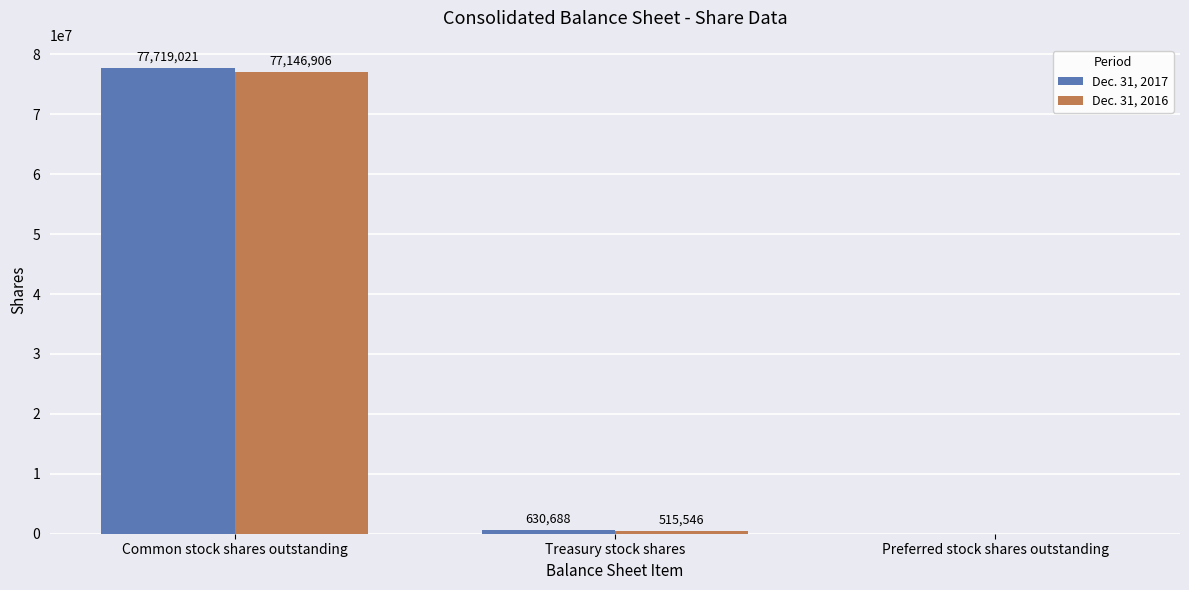

What is the average value of the Dec. 31, 2016 series?

25887484